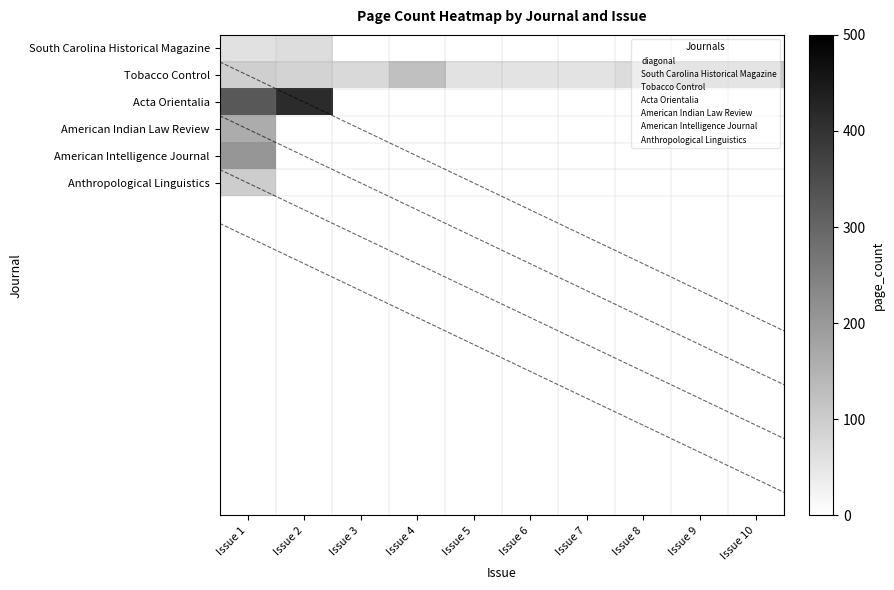

The Tobacco Control series shows 77 at Issue 5. True or false?

False